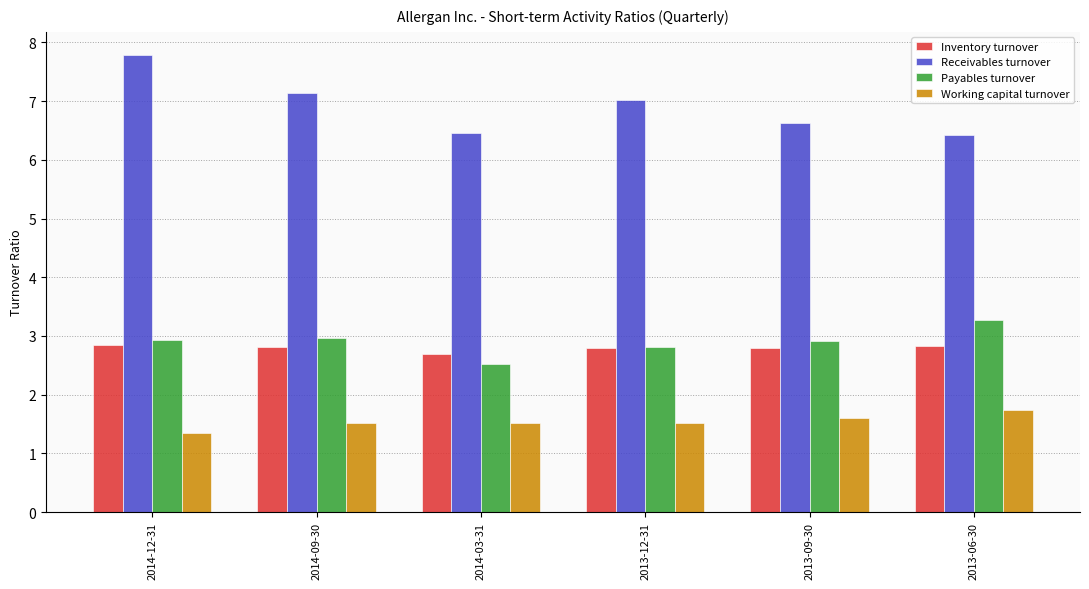

Which series changed the most between 2014-03-31 and 2013-12-31?

Receivables turnover